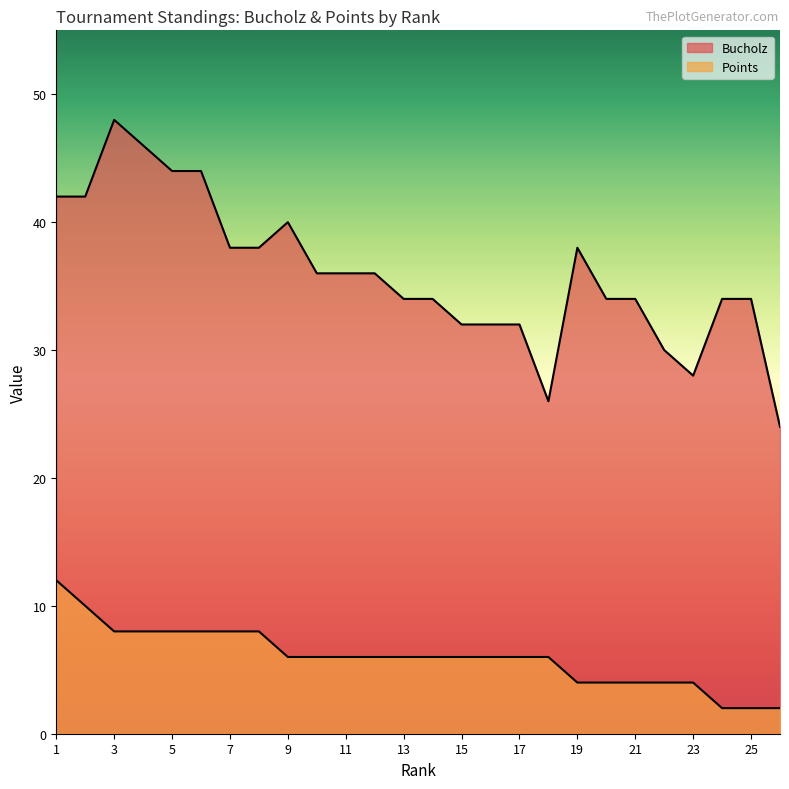

At which label does Points first exceed 6?

1